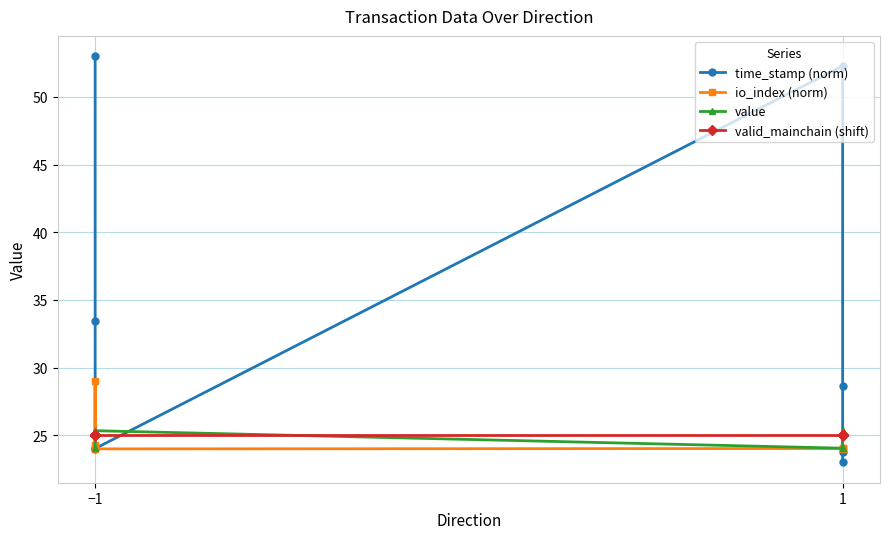

The io_index (norm) series shows 6.5 at 1. True or false?

False